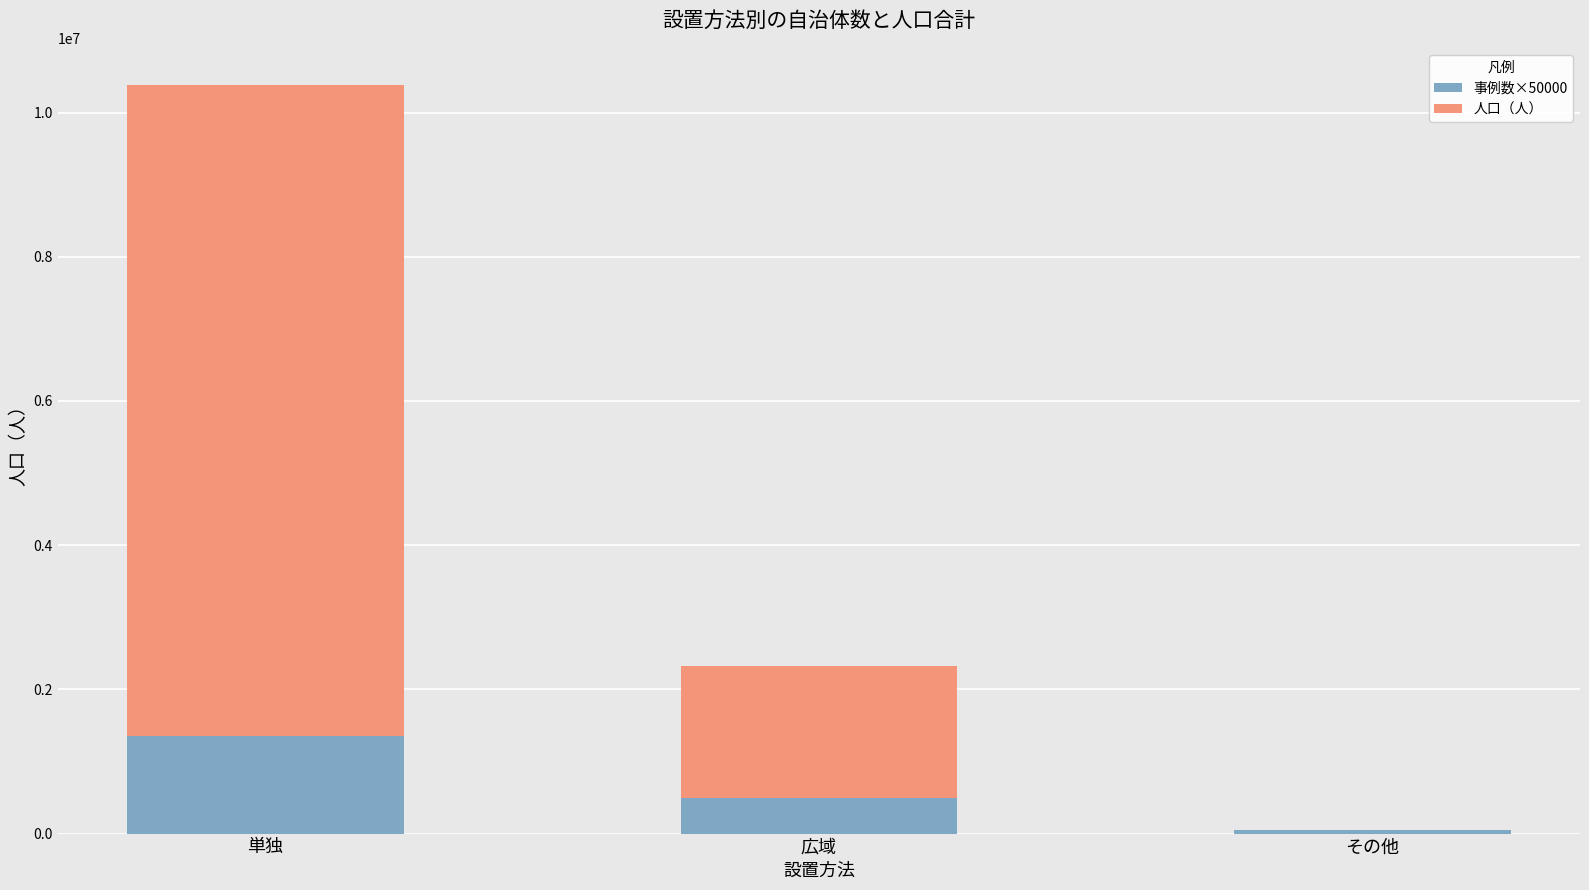

At which category is the sum across all series the highest?

単独